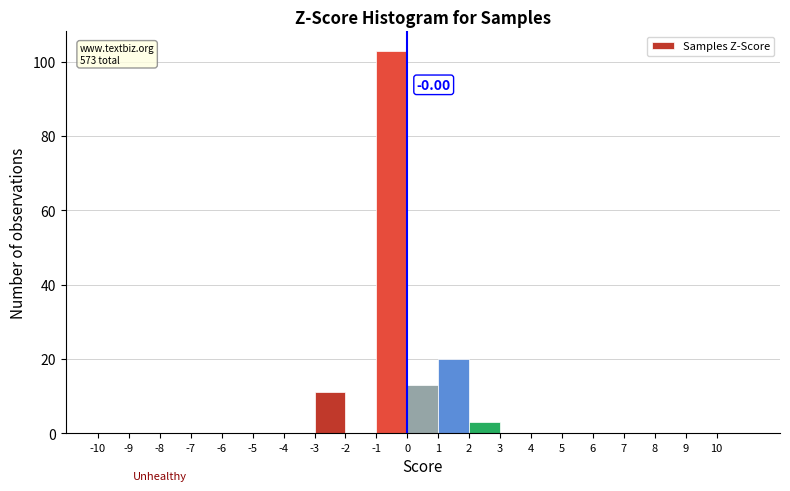

Over which range of the x-axis is the bar tallest?

-1 to 0